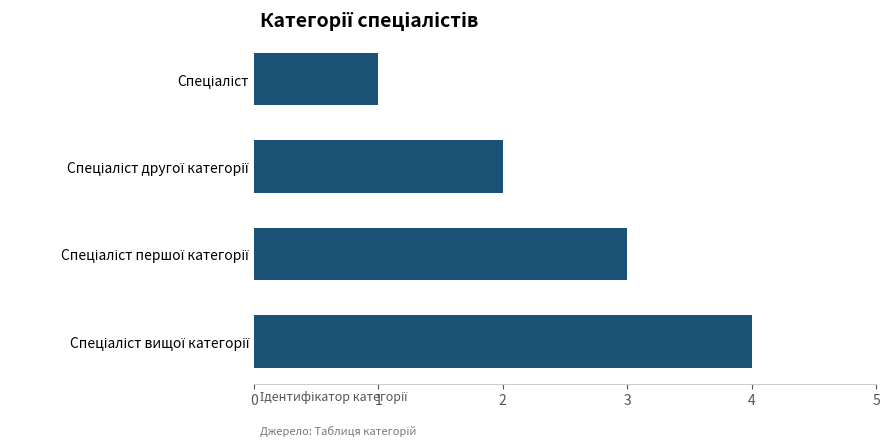

What is the difference between the maximum and minimum values?

3